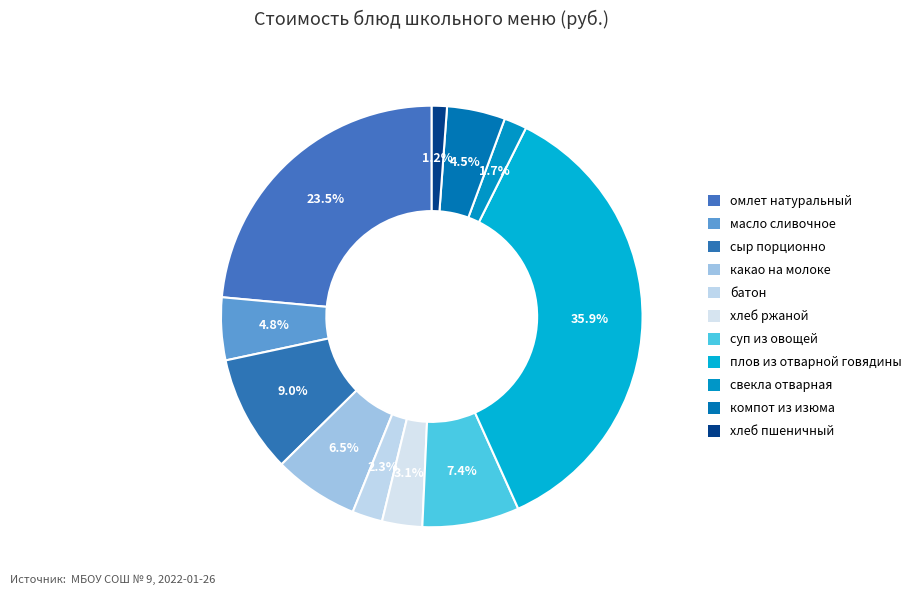

How many segments does this pie chart have?

11